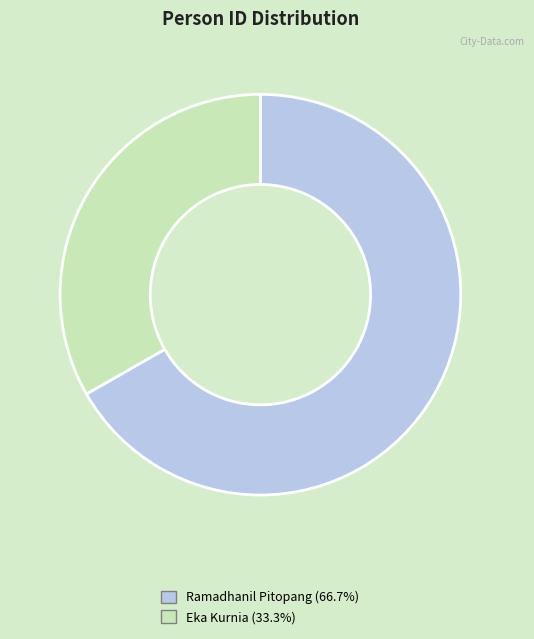

True or false: Ramadhanil Pitopang accounts for 67% of the total.

True